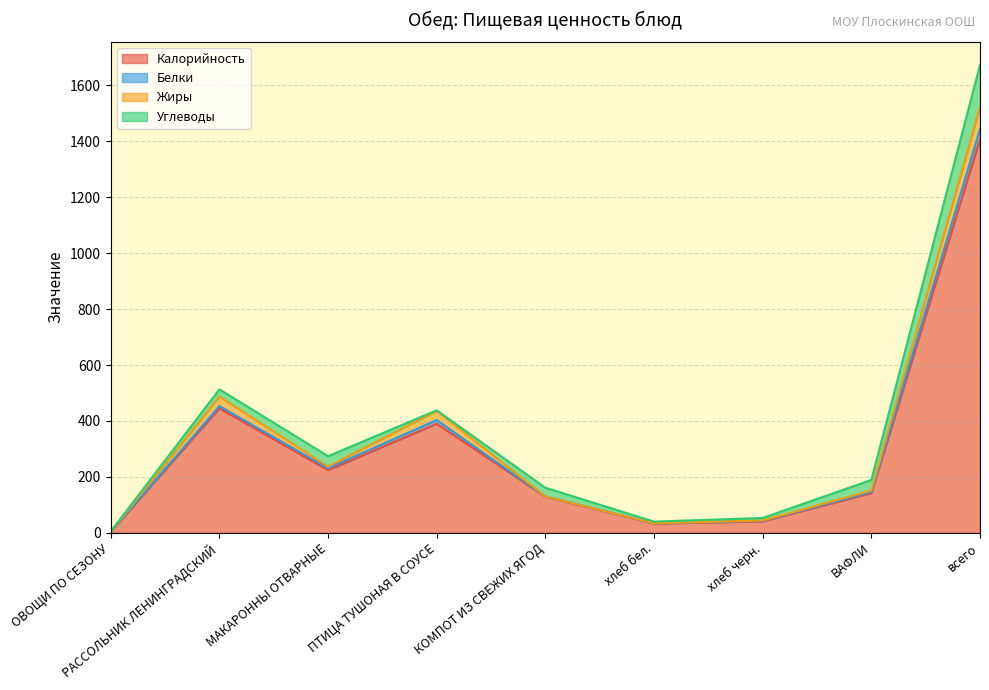

What is the difference between the second highest and minimum values in the Калорийность series?

441